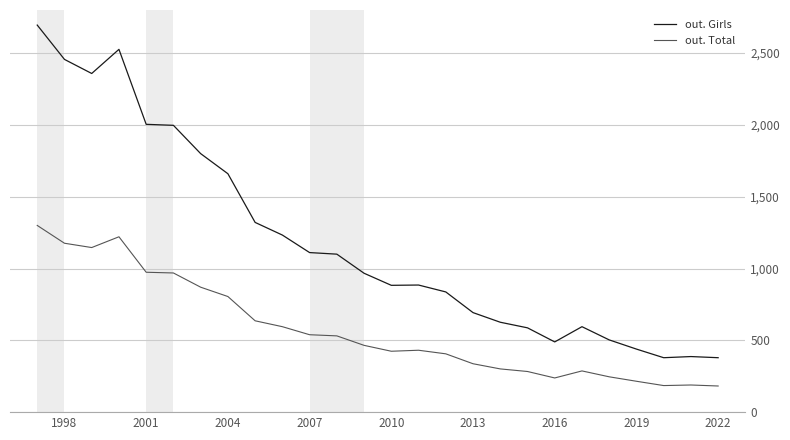

In out. Total, how many points are lower than both neighbors (excluding endpoints)?

4